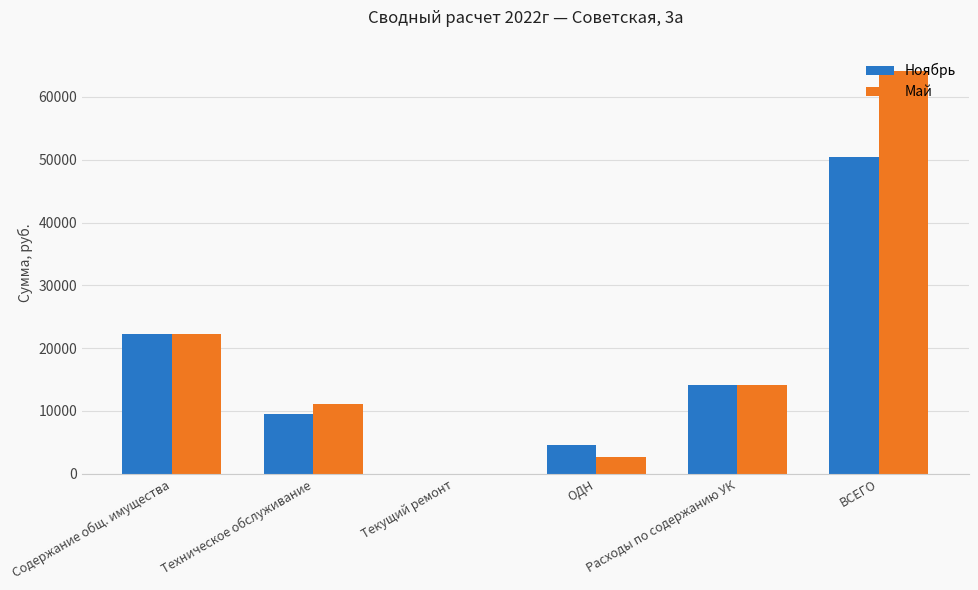

Reading right to left, transcribe all the data shown in this chart.

Ноябрь: ВСЕГО=50431.8	Расходы по содержанию УК=14112.4	ОДН=4513.9	Текущий ремонт=0.0	Техническое обслуживание=9512.2	Содержание общ. имущества=22293.3
Май: ВСЕГО=64144.6	Расходы по содержанию УК=14112.4	ОДН=2605.8	Текущий ремонт=0.0	Техническое обслуживание=11033.9	Содержание общ. имущества=22293.3